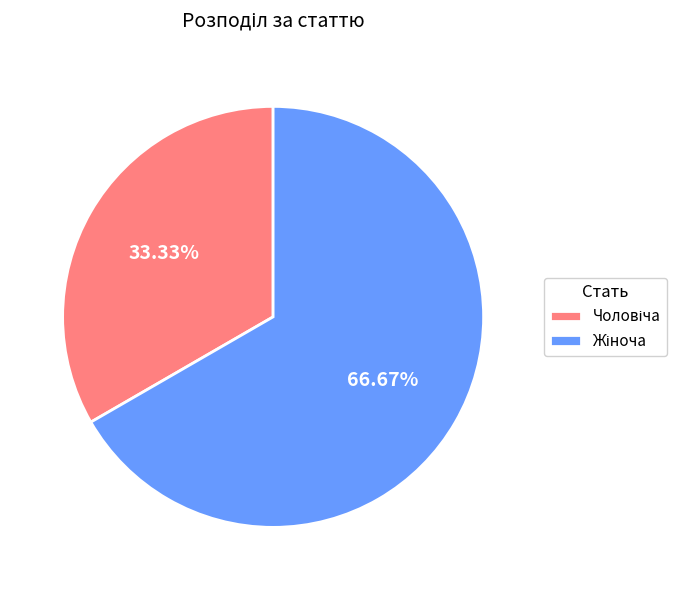

Does any single category account for the majority?

Yes